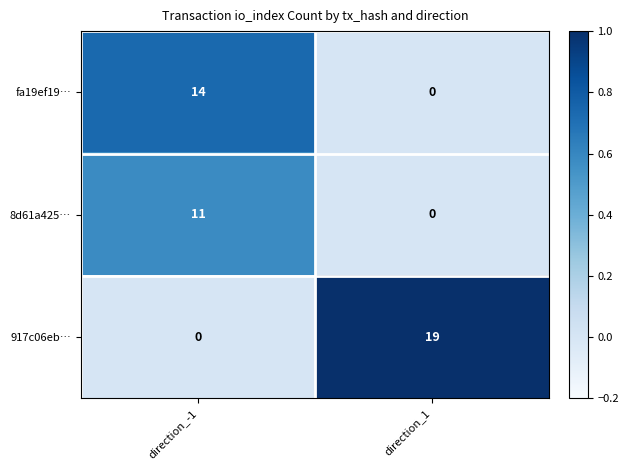

What is the maximum value shown in the chart?

19